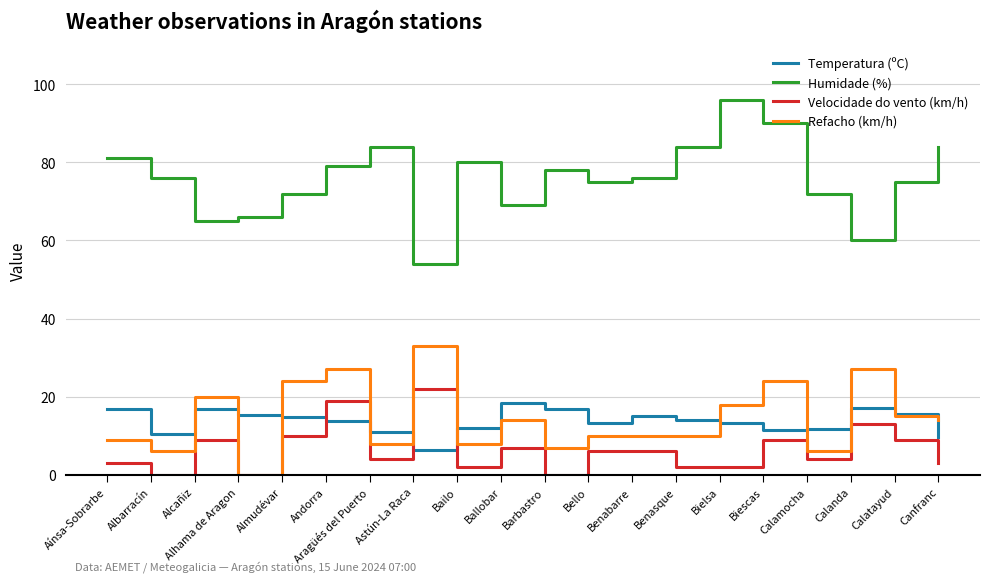

Where is Refacho (km/h) nearest to the value 16?

Calatayud